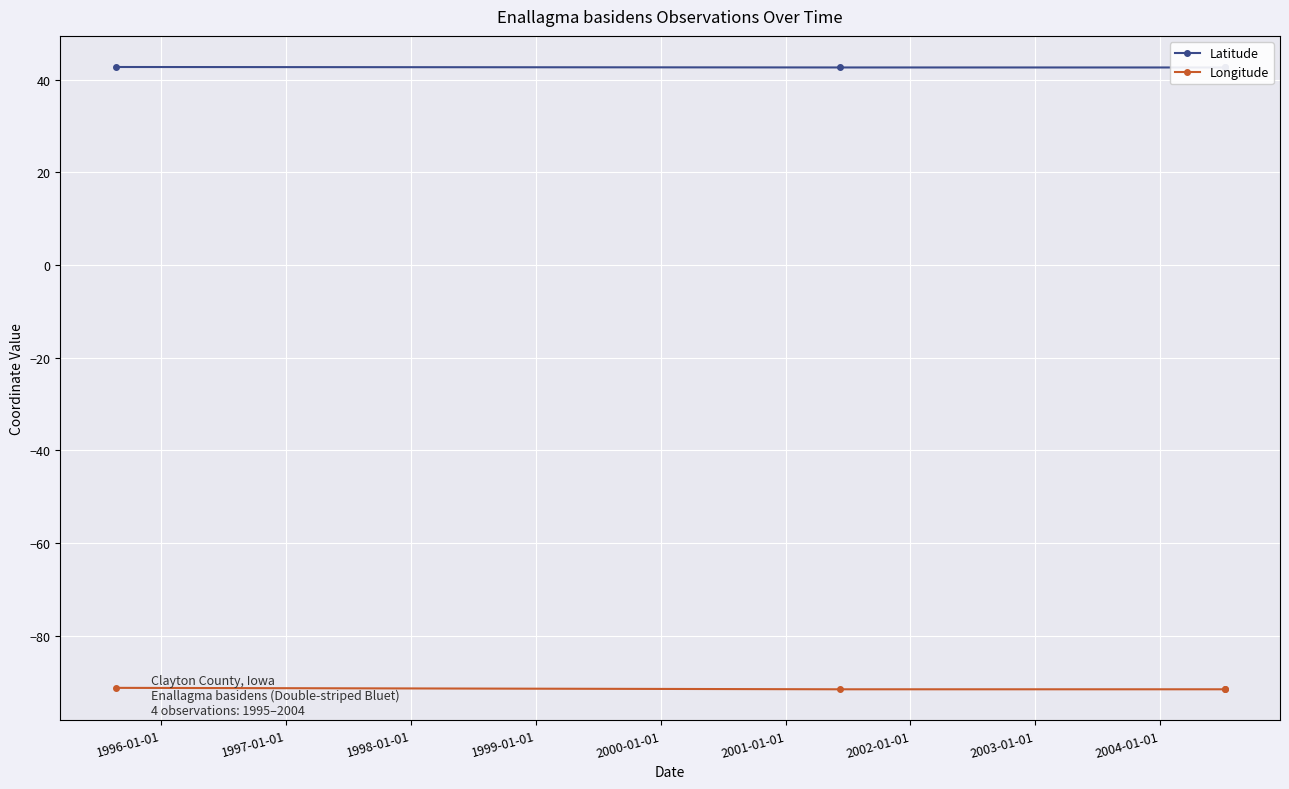

What is the value of the Latitude point at the 1st from the left?

42.8